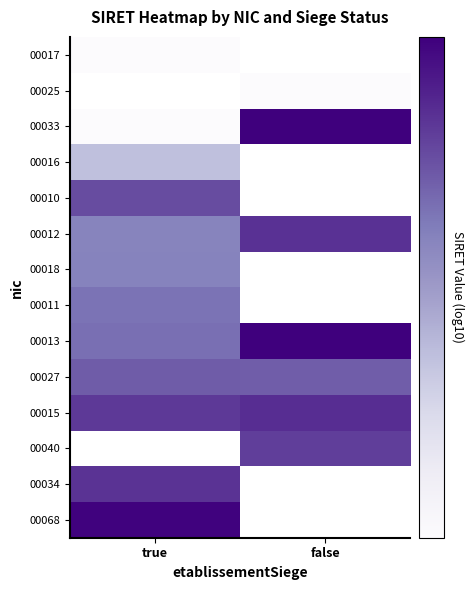

What is the spread (max minus min) of values at true?

0.2